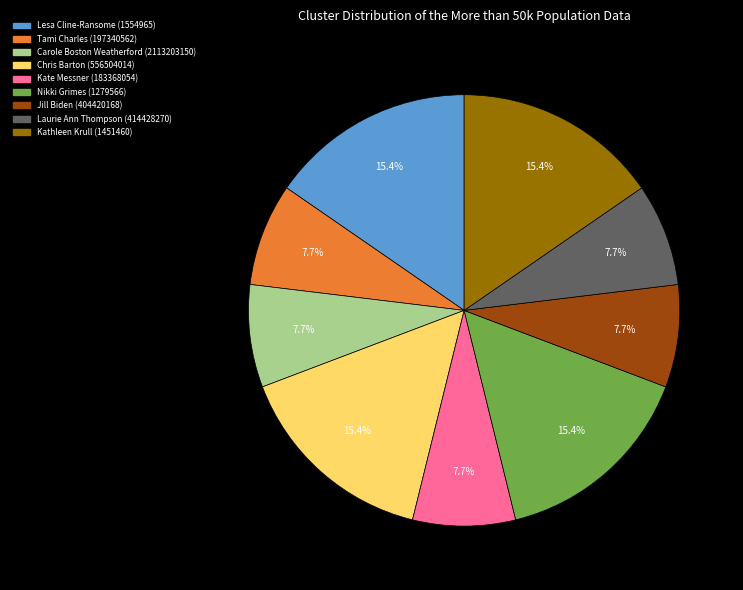

Combined, do Jill Biden (404420168) and Carole Boston Weatherford (2113203150) account for over 50%?

No